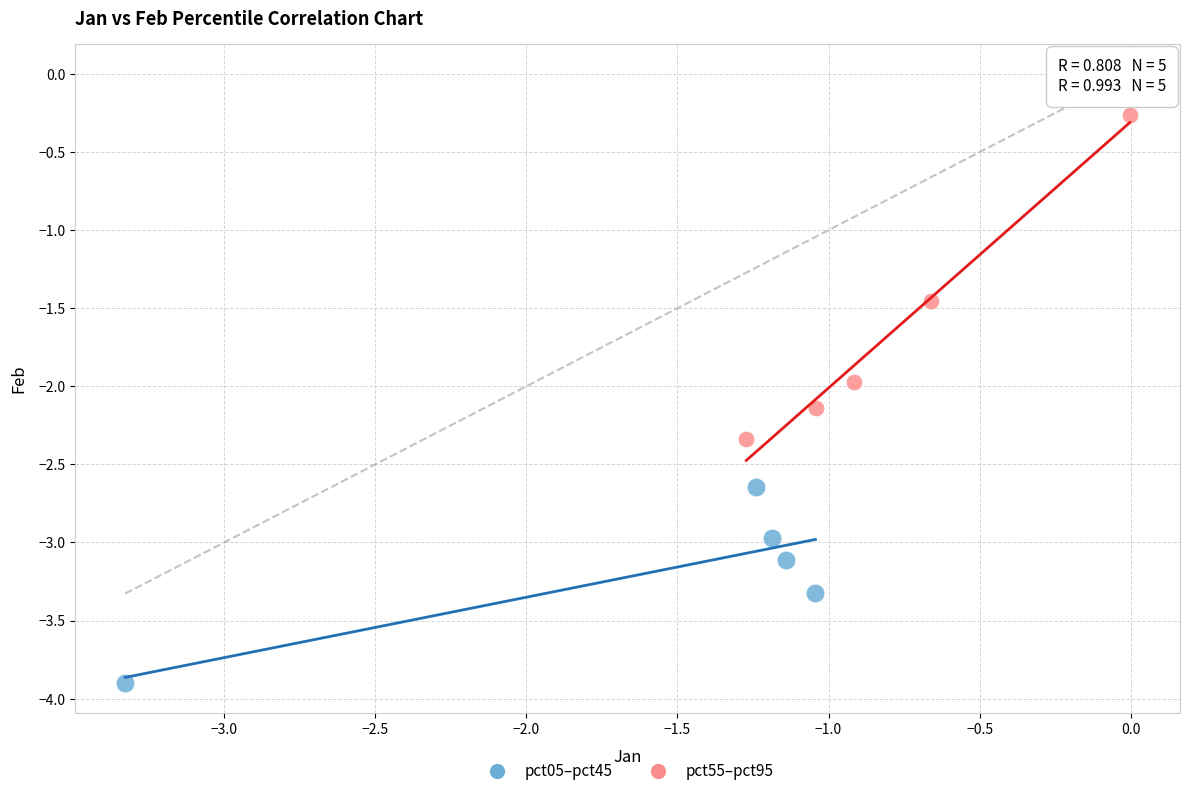

Which series contains the highest Y value?

pct55–pct95